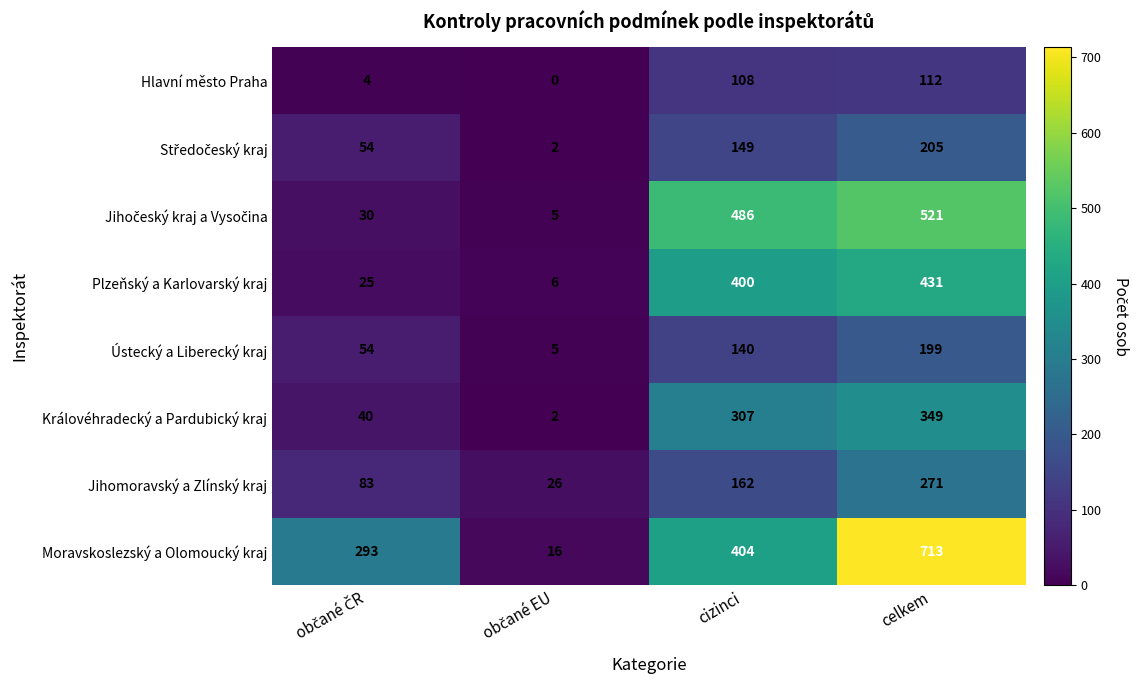

The Královéhradecký a Pardubický kraj series shows 307 at cizinci. True or false?

True